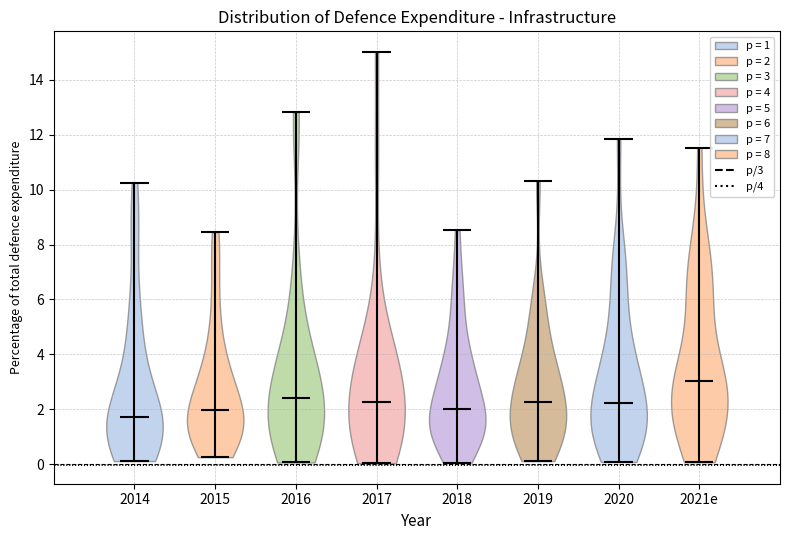

Reading left to right, read every violin against the y-axis: where its median line is, and the lowest and highest points it reaches. The values are not printed on the chart, so give them approximately, as read against the axis.

2014: median line 1.8, lowest point 0.2, highest point 10.2
2015: median line 2.0, lowest point 0.2, highest point 8.4
2016: median line 2.4, lowest point 0.0, highest point 12.8
2017: median line 2.2, lowest point 0.0, highest point 15.0
2018: median line 2.0, lowest point 0.0, highest point 8.6
2019: median line 2.2, lowest point 0.2, highest point 10.4
2020: median line 2.2, lowest point 0.0, highest point 11.8
2021e: median line 3.0, lowest point 0.0, highest point 11.6